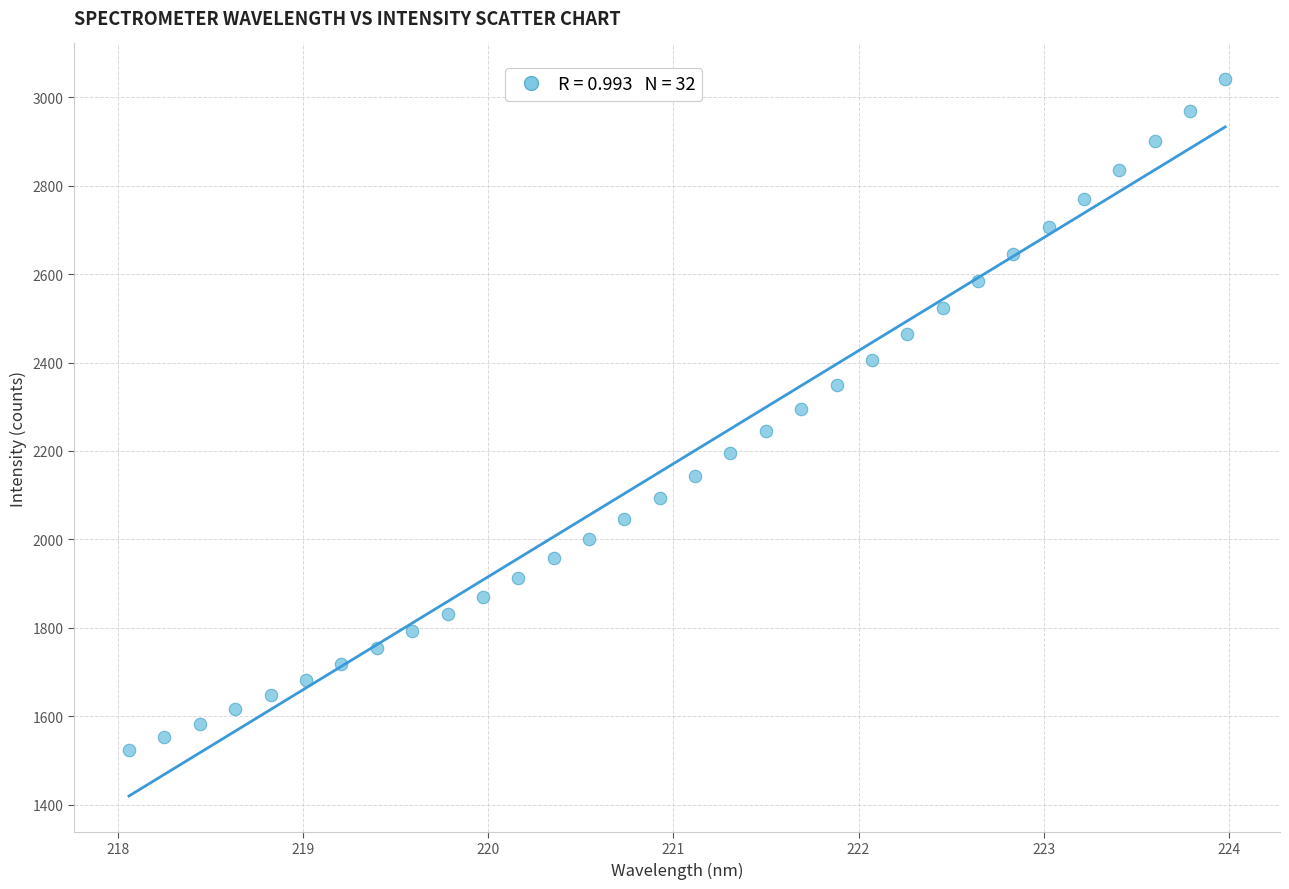

What is the range of Y values (max minus min)?

1517.2